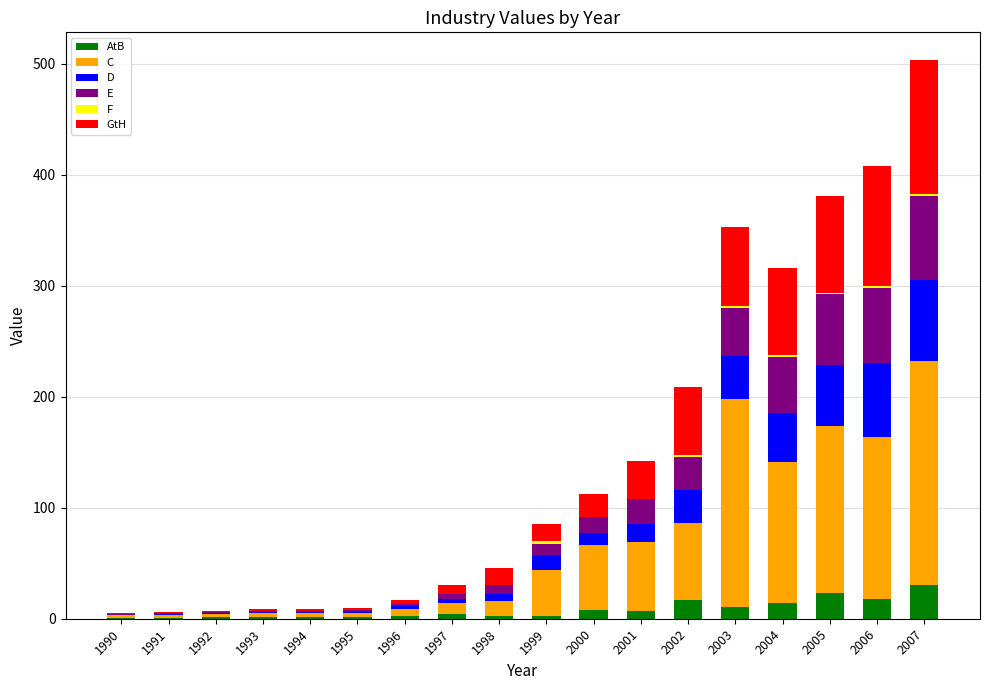

How many distinct data groups are displayed?

6